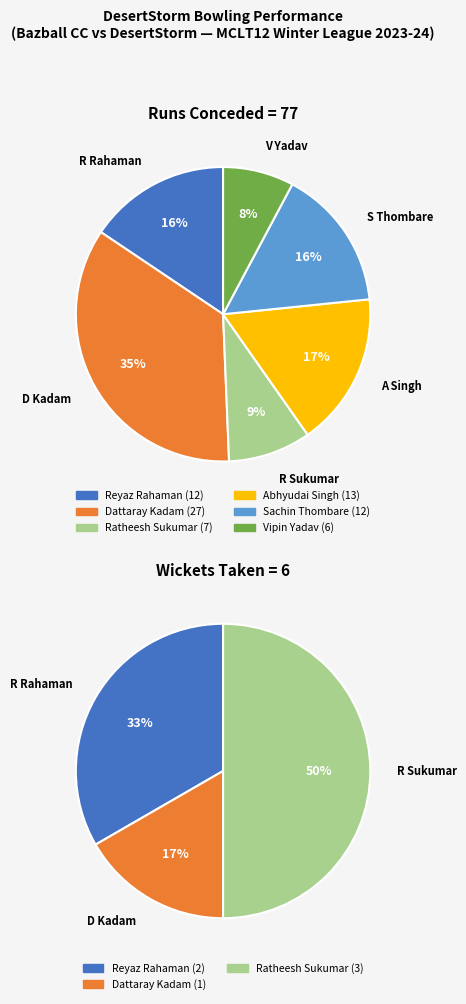

Is there any slice that represents more than half of the pie?

No